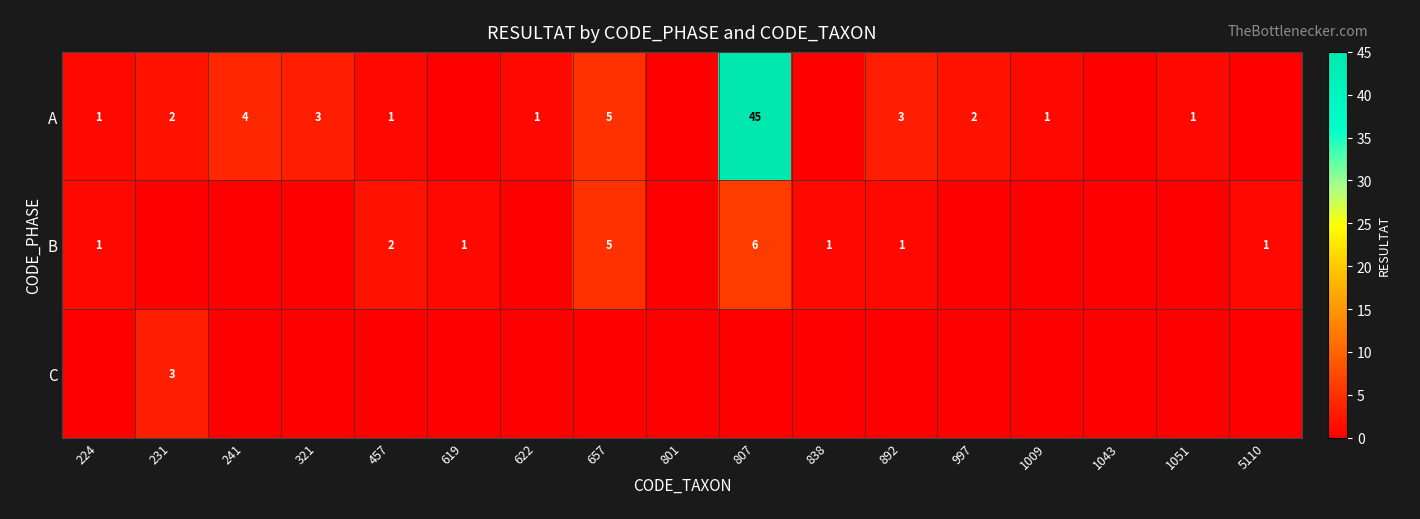

At which label is A closest to 22?

657